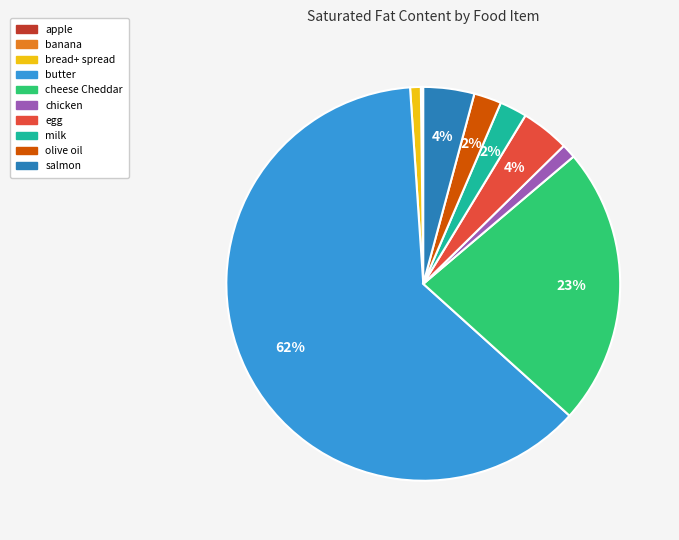

Which has a higher value, olive oil or chicken?

olive oil